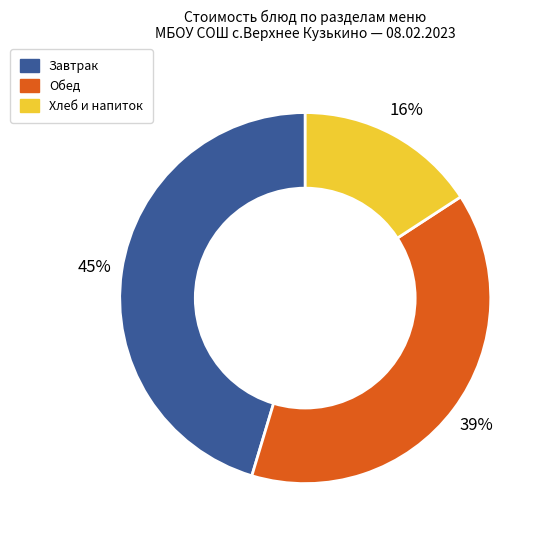

To the nearest percent, what is the average slice percentage?

33%